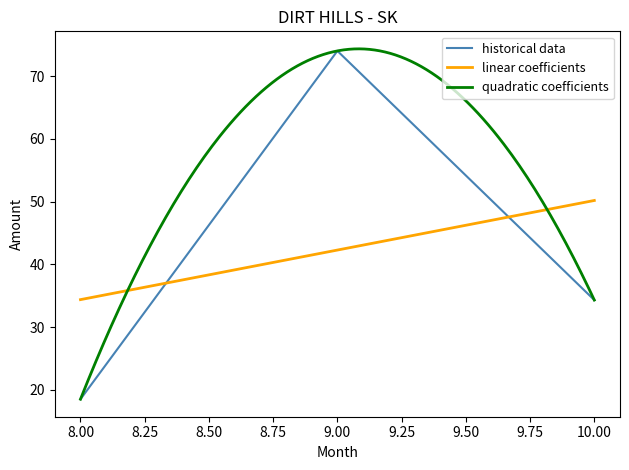

What is the sum of the historical data values at 10 and 9?

108.3